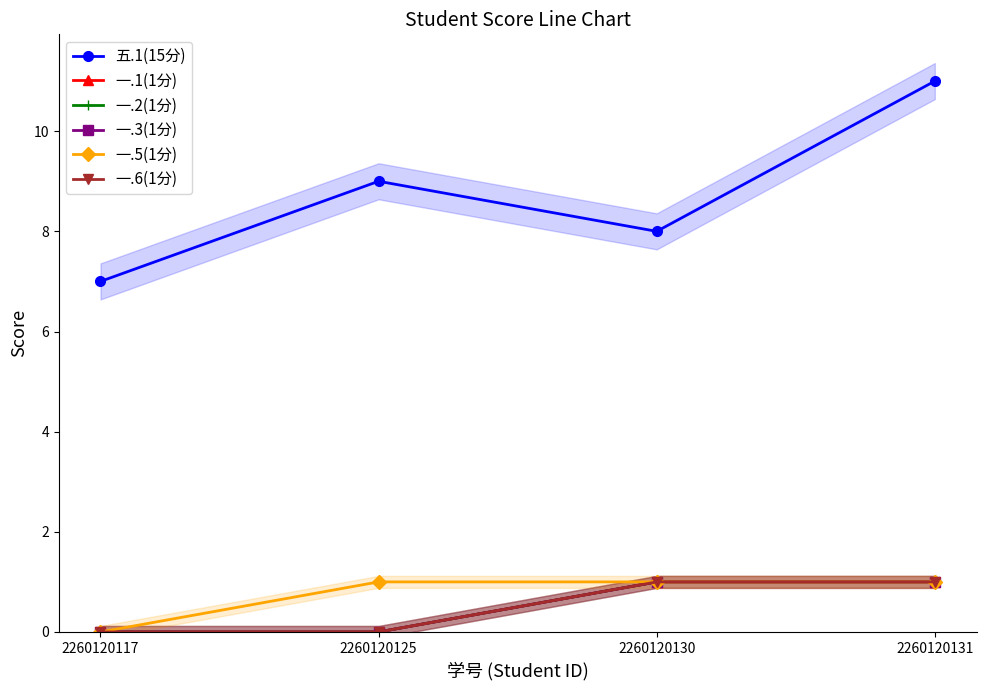

True or false: 一.3(1分) and 一.6(1分) intersect in this chart.

False